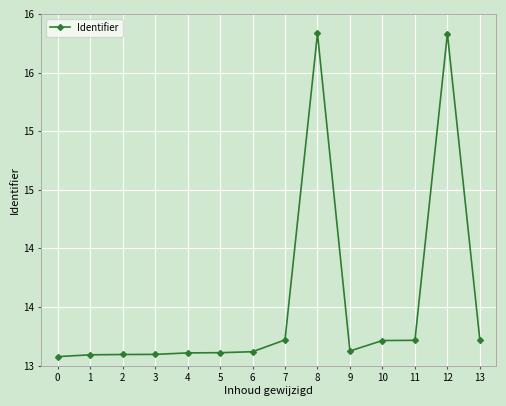

What is the difference between the values at 13 and 12?

2877